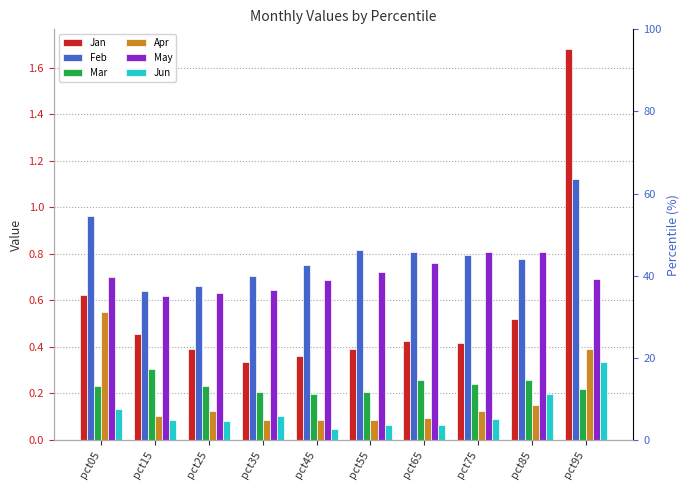

Count the number of categories in the chart.

10